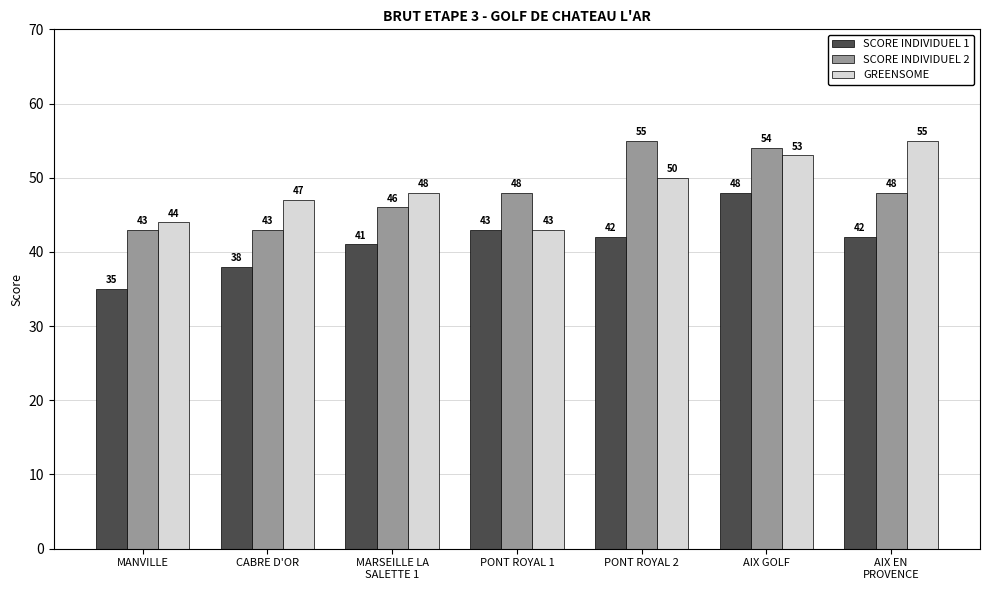

Reading right to left, list all the values displayed in this chart.

SCORE INDIVIDUEL 1: 42	48	42	43	41	38	35
SCORE INDIVIDUEL 2: 48	54	55	48	46	43	43
GREENSOME: 55	53	50	43	48	47	44